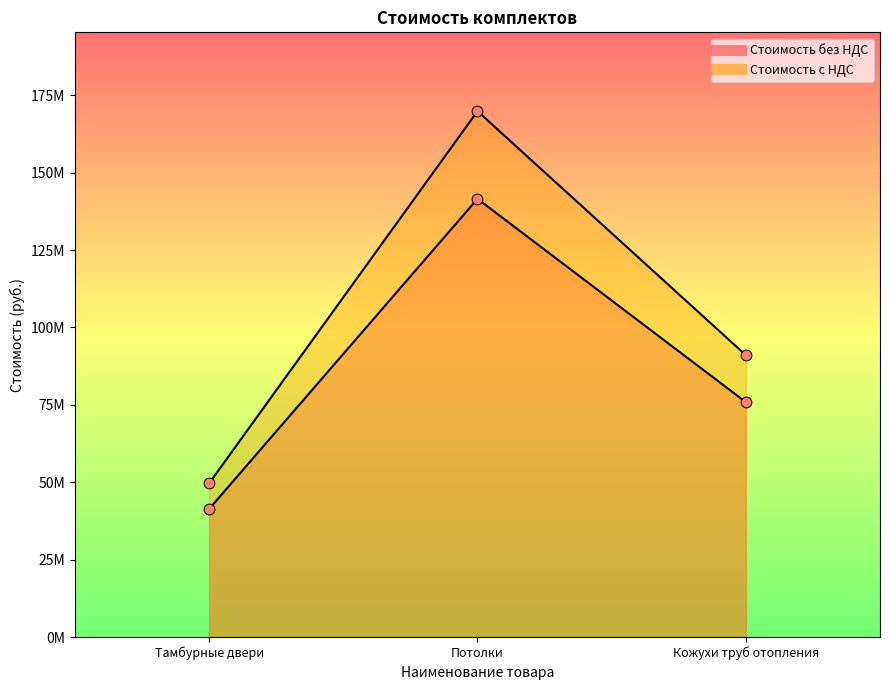

Which series reaches the minimum Y coordinate?

Стоимость без НДС